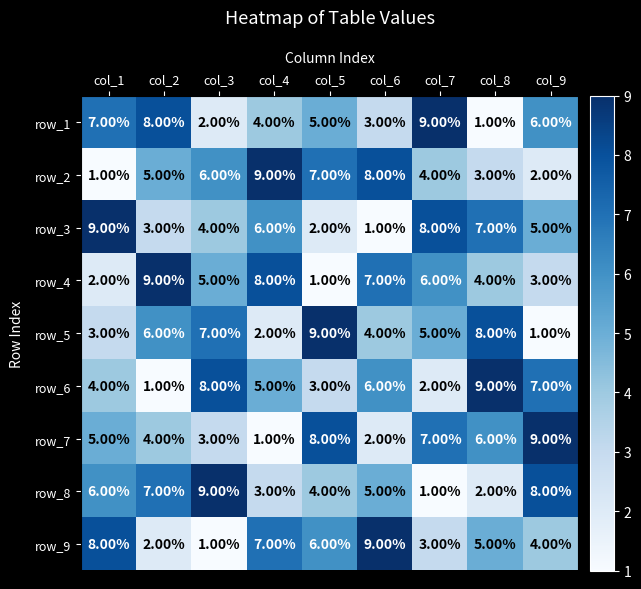

Is the value of row_1 at col_5 greater than the value of row_2 at col_6?

No